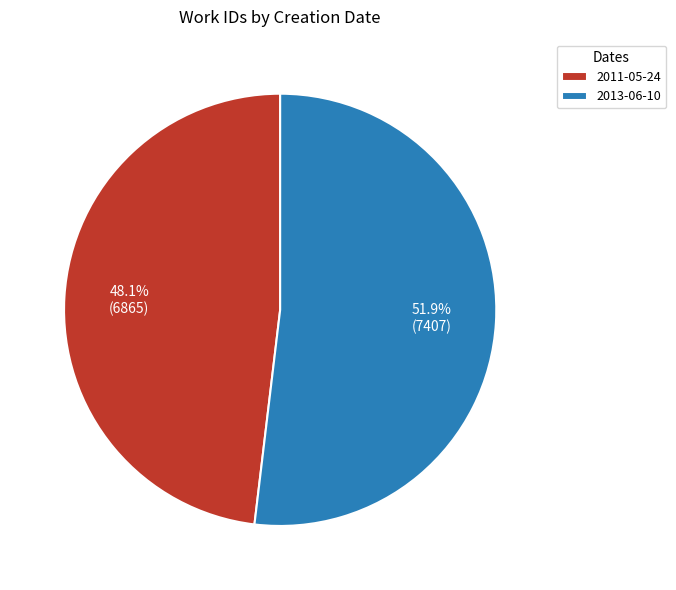

To the nearest percent, what is the combined percentage of 2011-05-24 and 2013-06-10?

100%